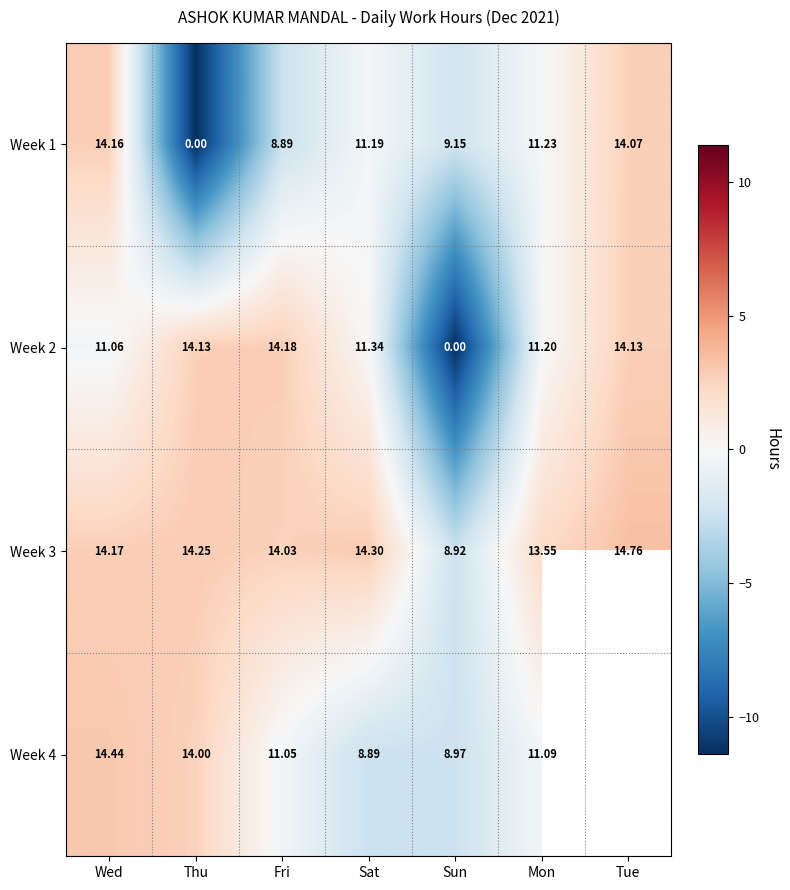

Where is Week 1 nearest to the value 7?

Fri